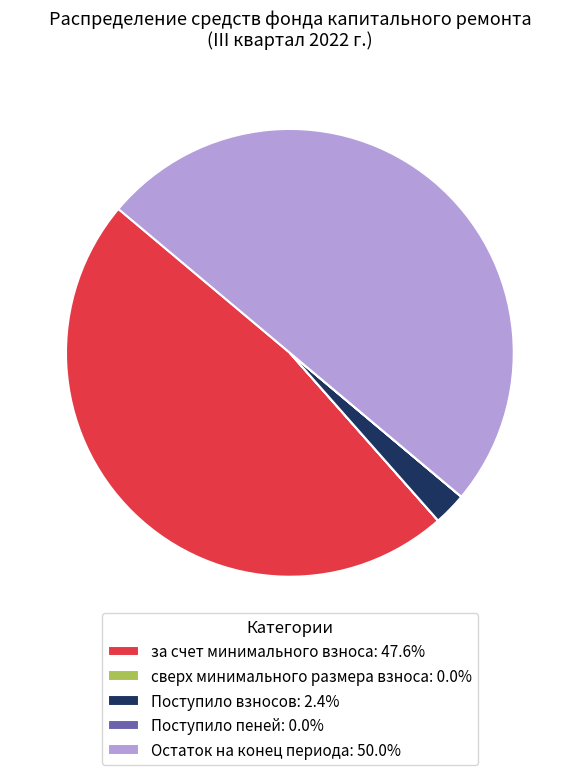

Is the sum of Поступило взносов: 2.4% and Остаток на конец периода: 50.0% greater than half?

Yes